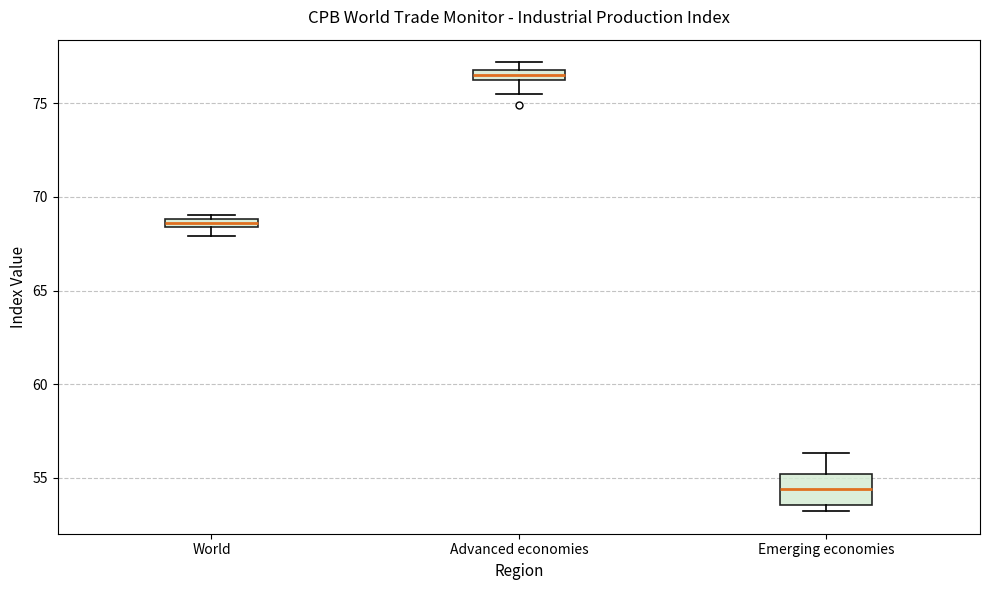

Which box is the tallest, from its lower edge to its upper edge?

Emerging economies